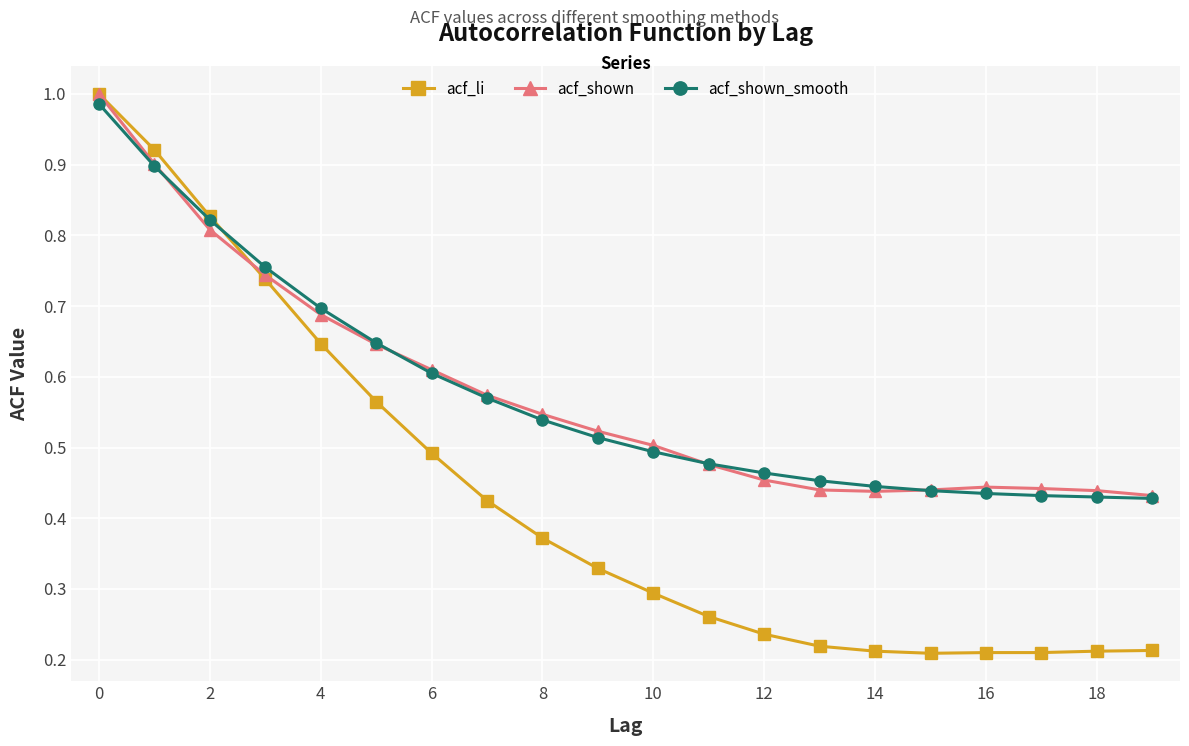

Which series has the widest spread of values?

acf_li